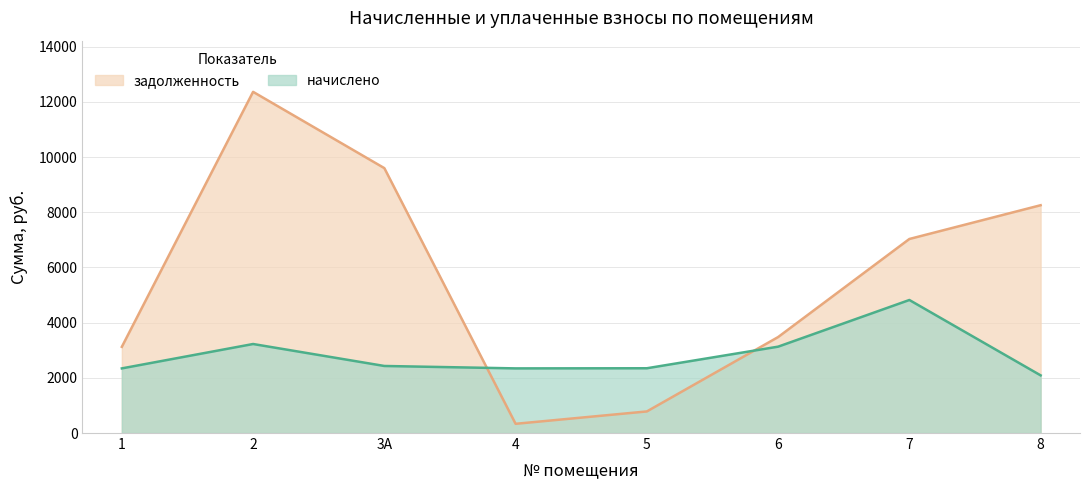

How many data points in задолженность are above 7032?

4